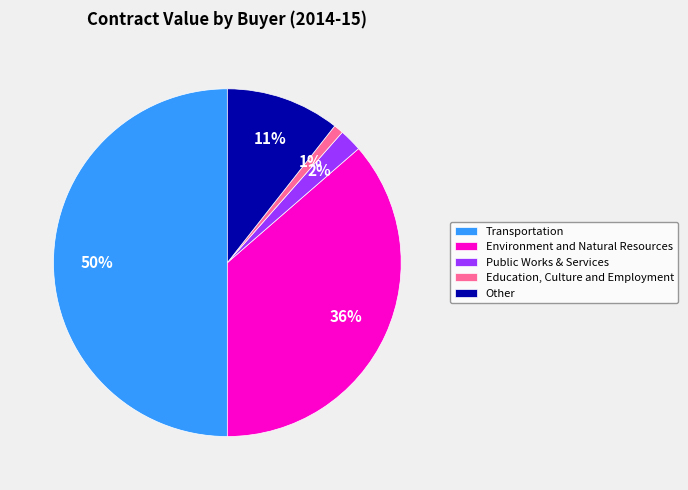

Rank the categories by value from highest to lowest.

Transportation, Environment and Natural Resources, Other, Public Works & Services, Education, Culture and Employment